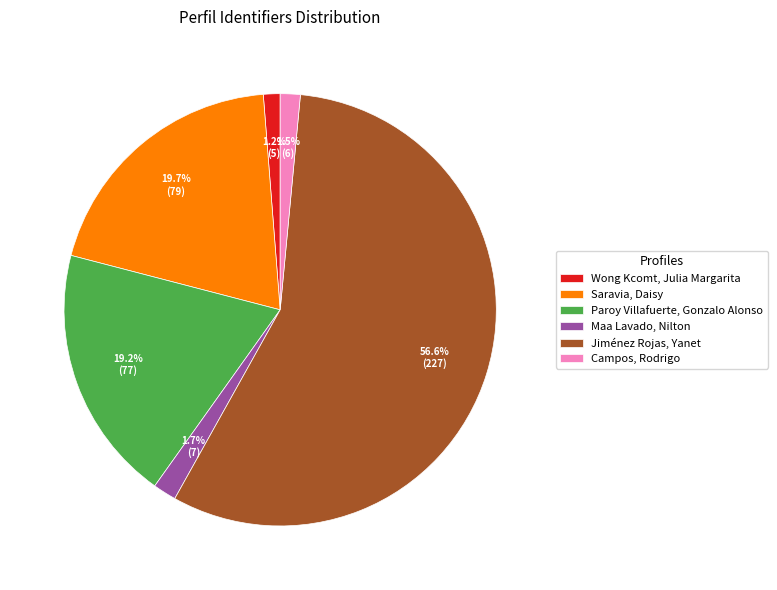

To the nearest percent, what percentage of the pie is Wong Kcomt, Julia Margarita?

1%